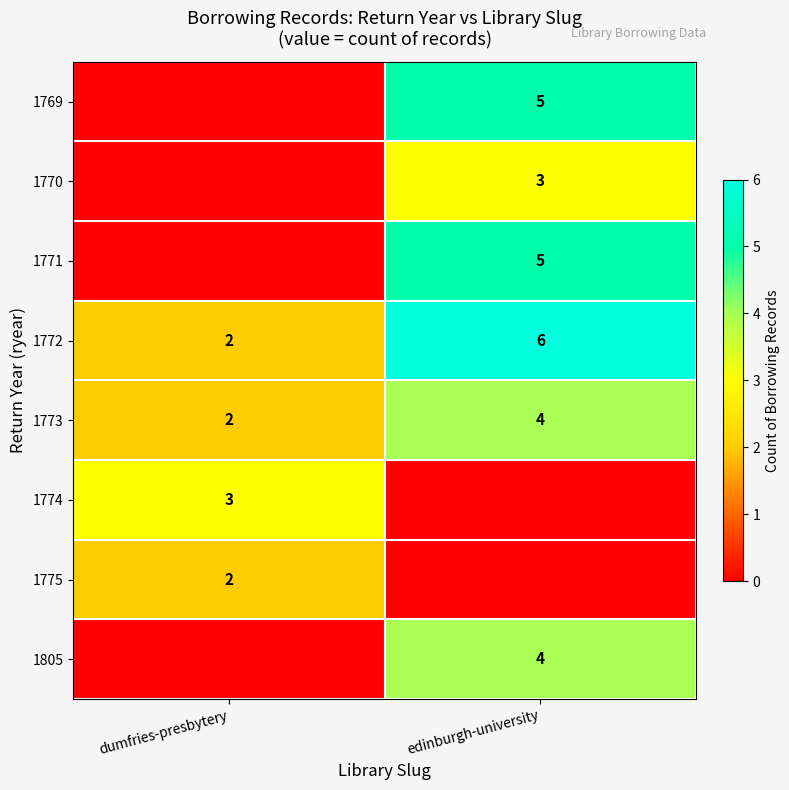

List the labels in order of 1773 value, smallest first.

dumfries-presbytery, edinburgh-university